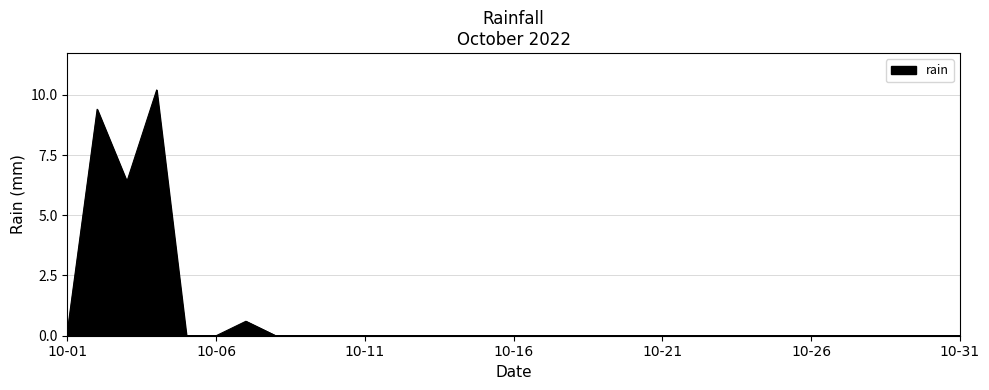

What is the difference between the maximum and minimum values?

10.2